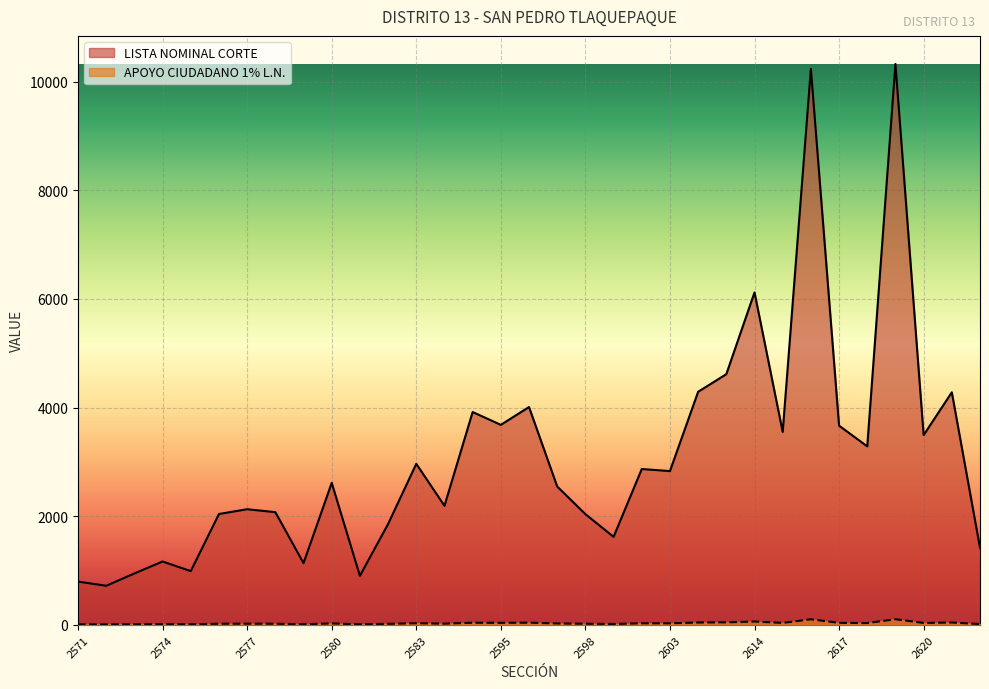

Rank the categories by LISTA NOMINAL CORTE value from highest to lowest.

2619, 2616, 2614, 2606, 2605, 2621, 2596, 2594, 2595, 2617, 2615, 2620, 2618, 2583, 2602, 2603, 2580, 2597, 2584, 2577, 2578, 2576, 2598, 2582, 2601, 2622, 2574, 2579, 2575, 2573, 2581, 2571, 2572